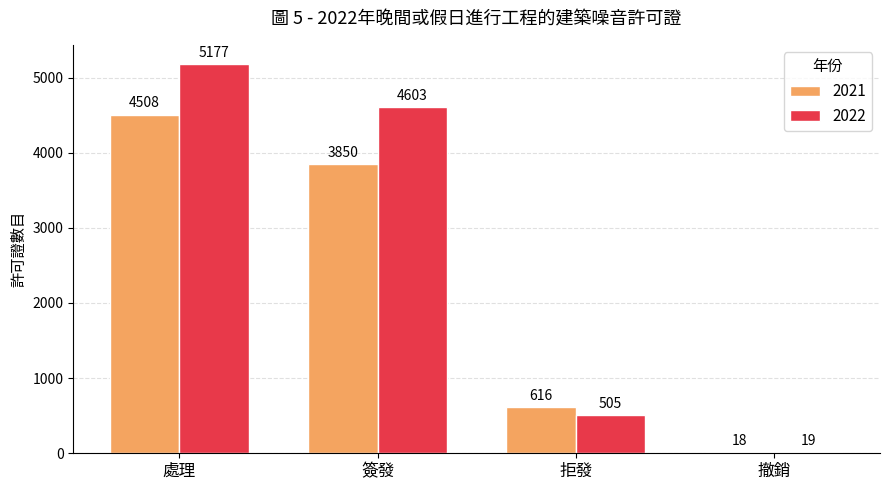

What is the average value of the 2021 series?

2248